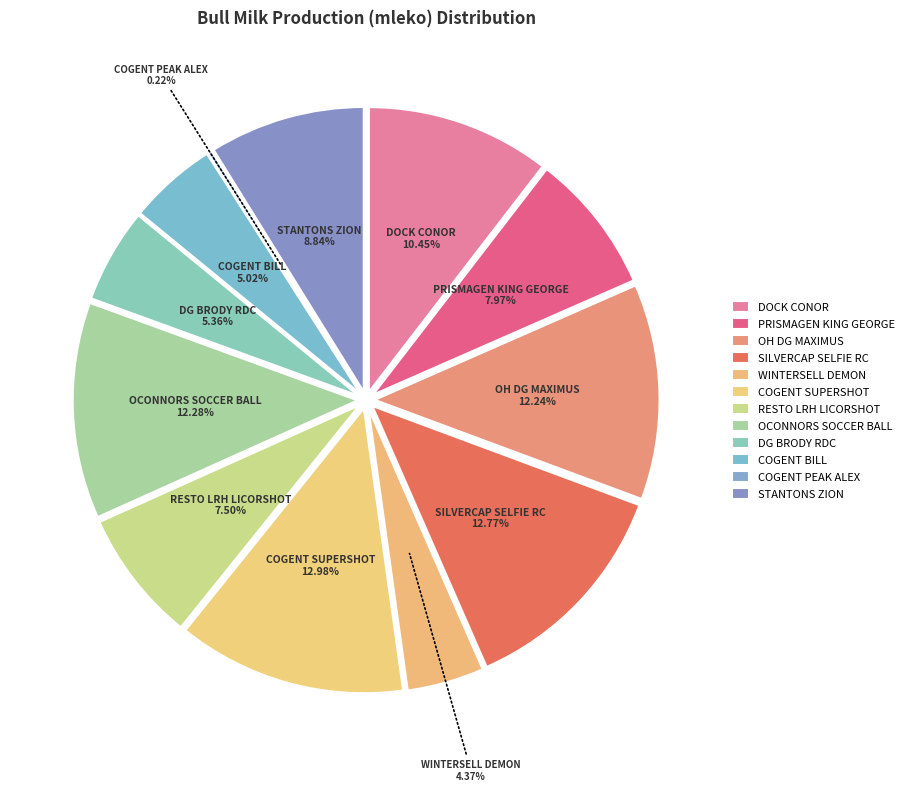

Which category has the smallest portion of the pie?

COGENT PEAK ALEX